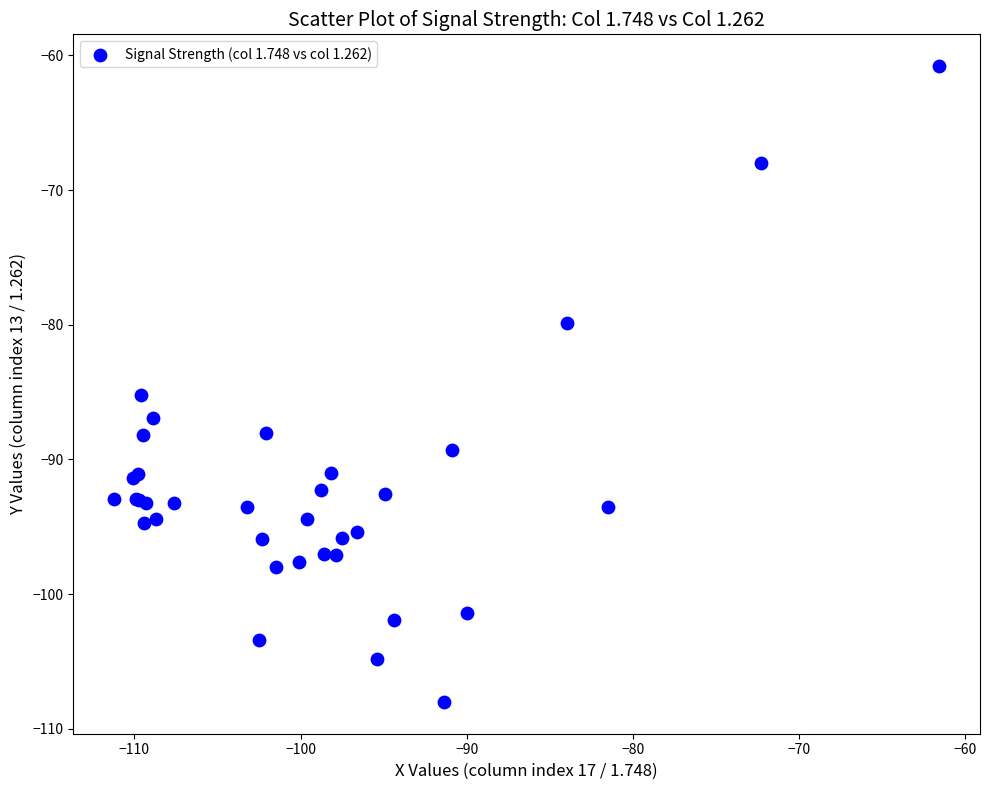

What Y value in the scatter plot is closest to -84?

-85.2